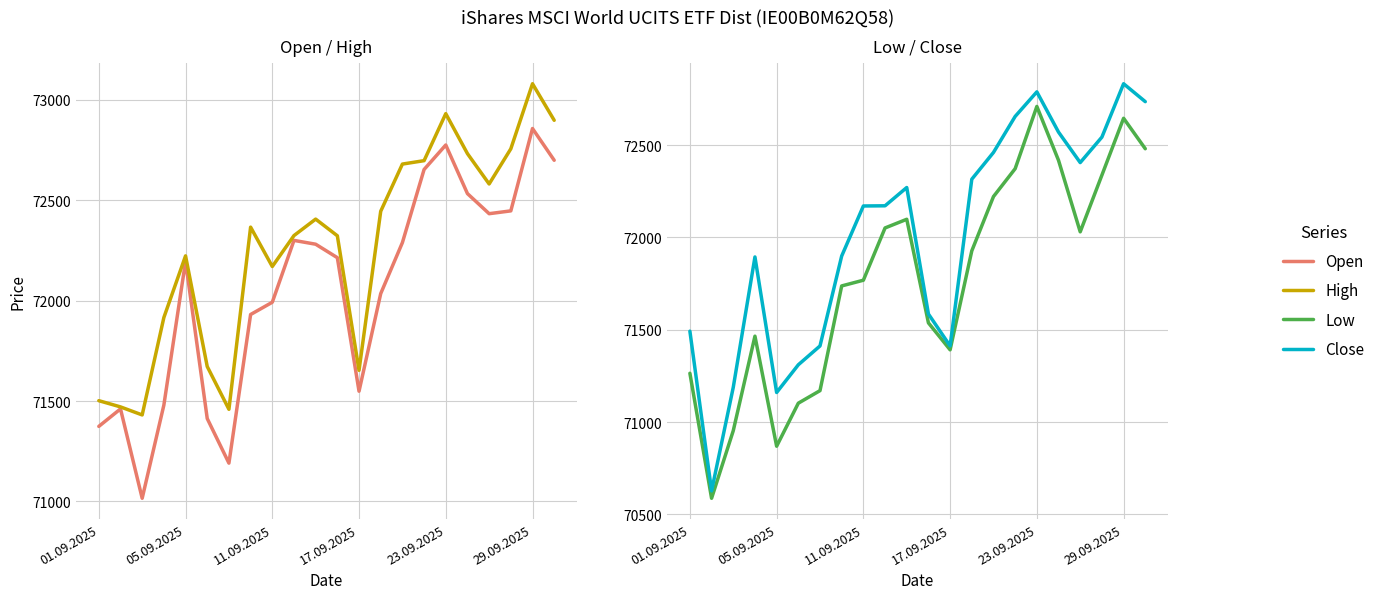

The value of High at 23.09.2025 is 41553. True or false?

False